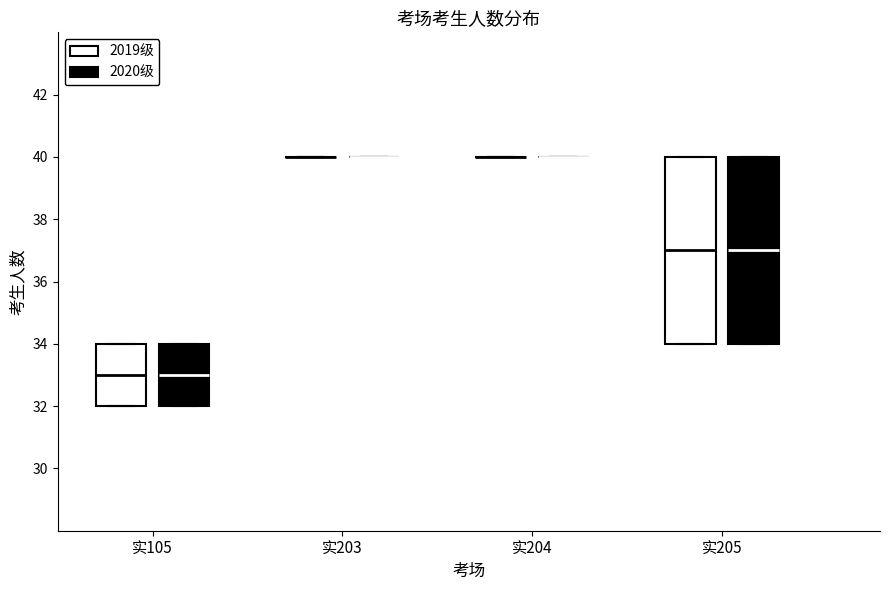

Reading left to right, transcribe this box plot: for each box, give where its median line is, the range the box spans, and where its two whiskers end, as read against the y-axis. The values are not printed on the chart, so give them approximately, as read against the axis.

实105 (2019级): median 33, box 32 to 34, whiskers 32 to 34
实105 (2020级): median 33, box 32 to 34, whiskers 32 to 34
实203 (2019级): box collapsed to a line at 40, whiskers 40 to 40
实203 (2020级): box collapsed to a line at 40, whiskers 40 to 40
实204 (2019级): box collapsed to a line at 40, whiskers 40 to 40
实204 (2020级): box collapsed to a line at 40, whiskers 40 to 40
实205 (2019级): median 37, box 34 to 40, whiskers 34 to 40
实205 (2020级): median 37, box 34 to 40, whiskers 34 to 40